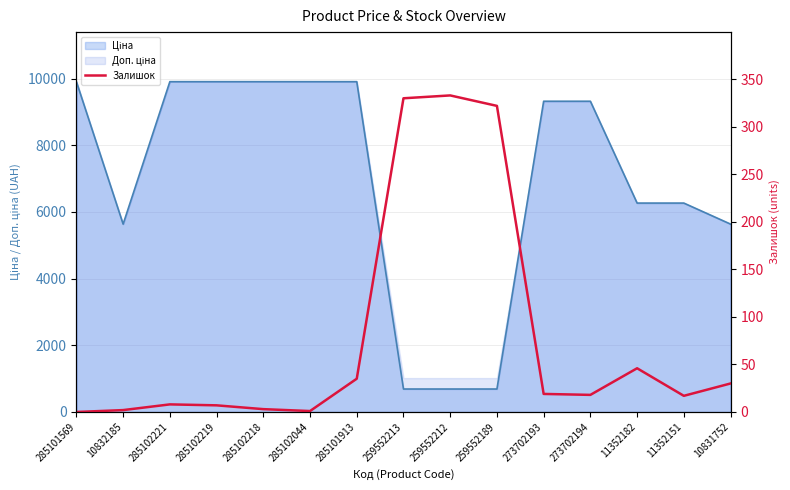

True or false: the data shows 333 at 259552212.

True